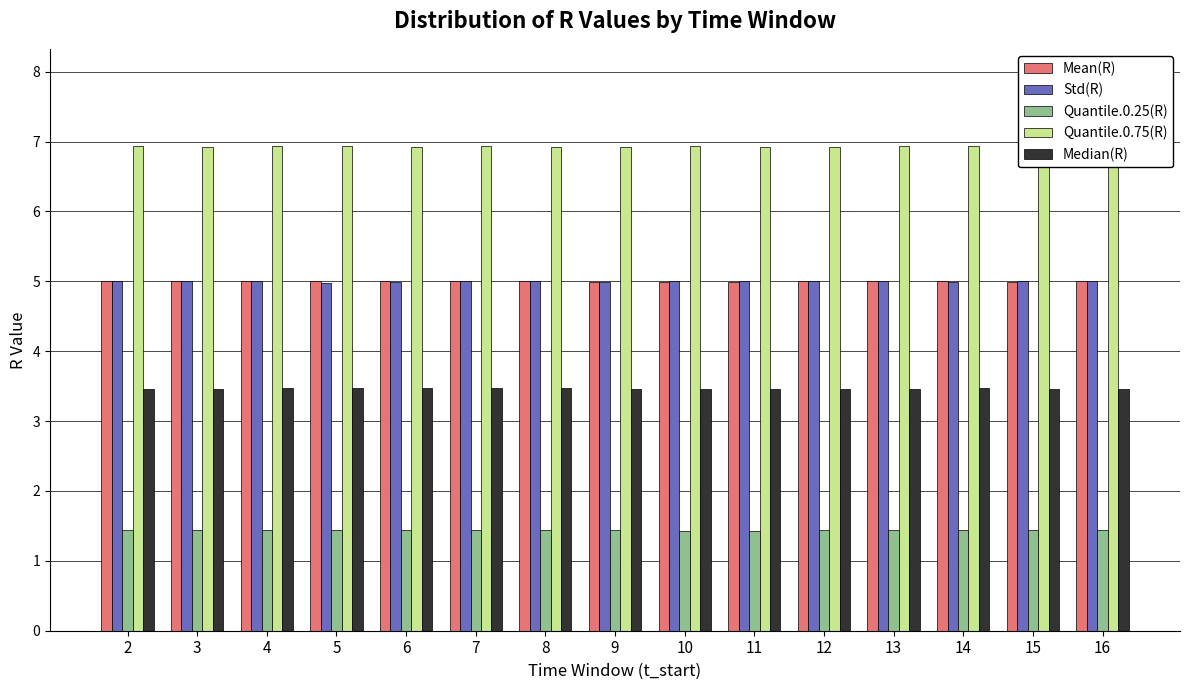

What is the sum of the Mean(R) values at 14 and 5?

10.0